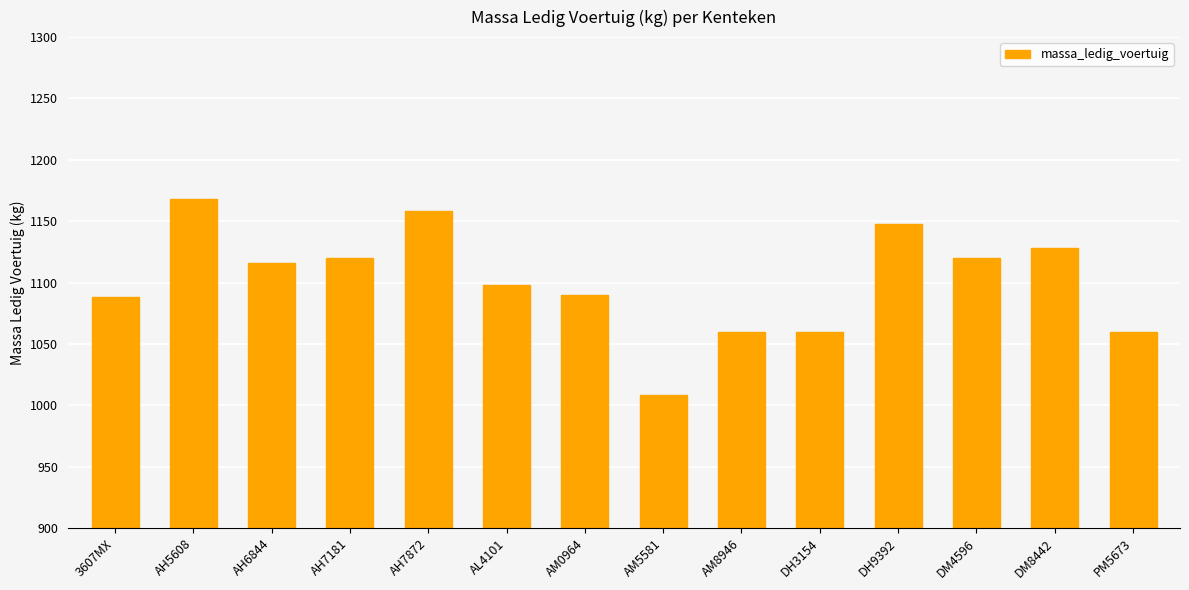

What is the difference between the second highest and second lowest values?

98